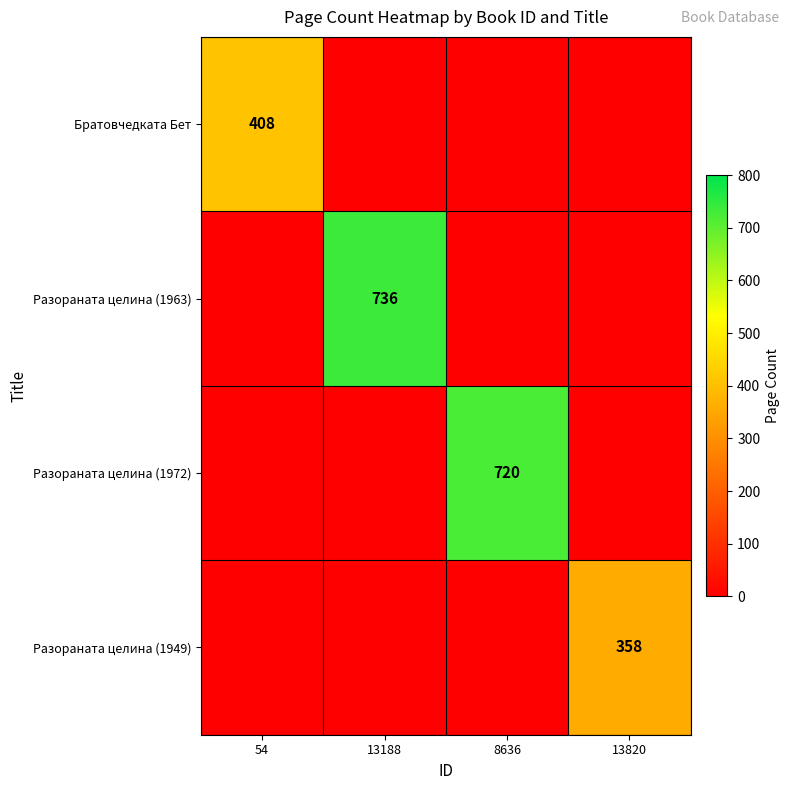

How many distinct data groups are displayed?

4